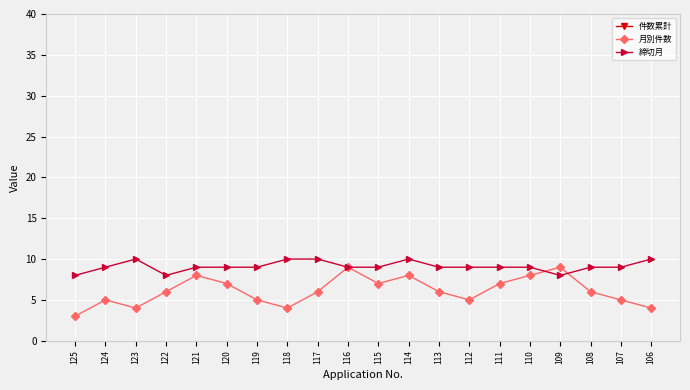

At which label does 締切月 first exceed 9?

123